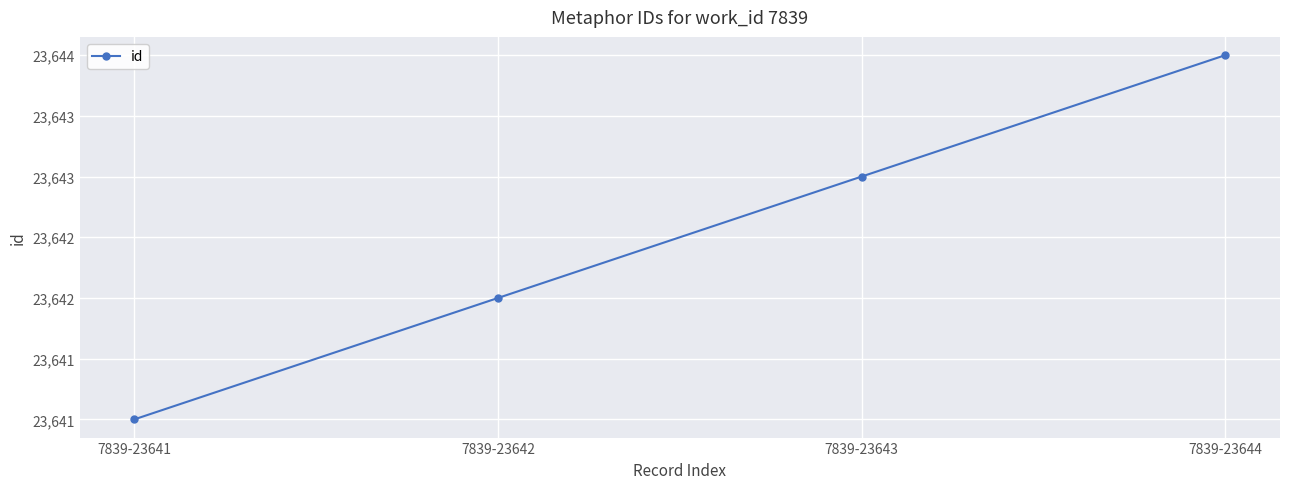

Is this an area chart (filled region under the line)?

No